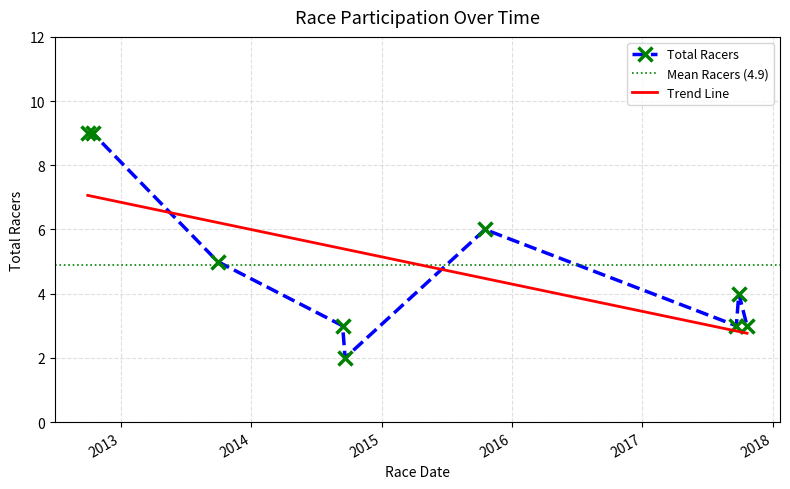

Rank the categories by value from lowest to highest.

2014-09-21, 2014-09-14, 2017-09-21, 2017-10-21, 2017-09-28, 2013-09-29, 2015-10-18, 2012-09-30, 2012-10-14